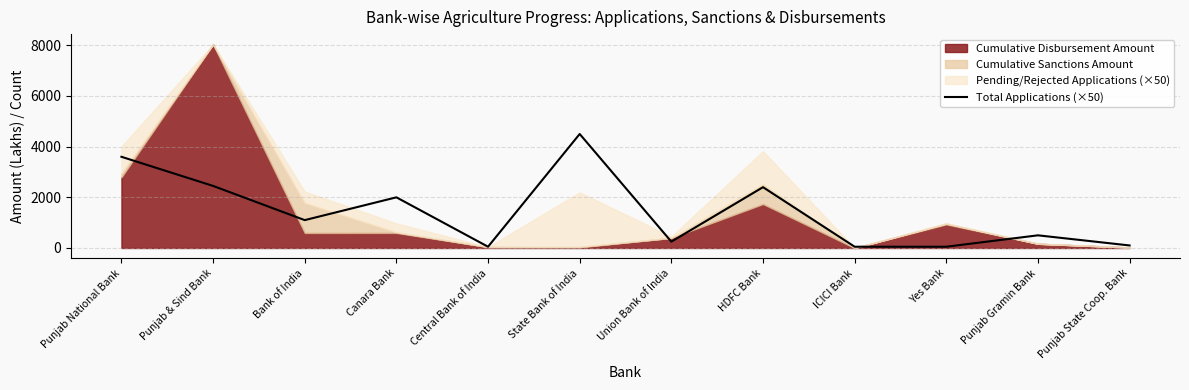

How many points are lower than both their immediate neighbors (excluding endpoints)?

3